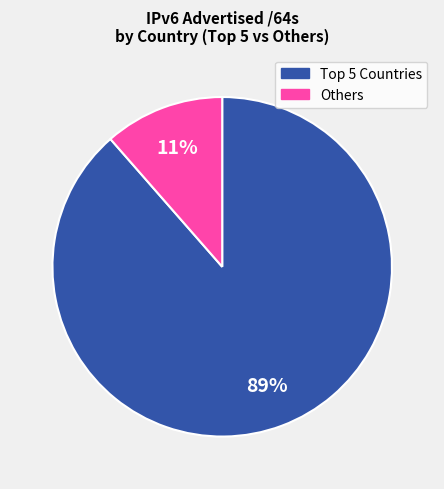

To the nearest percent, what percentage of the pie is Others?

11%